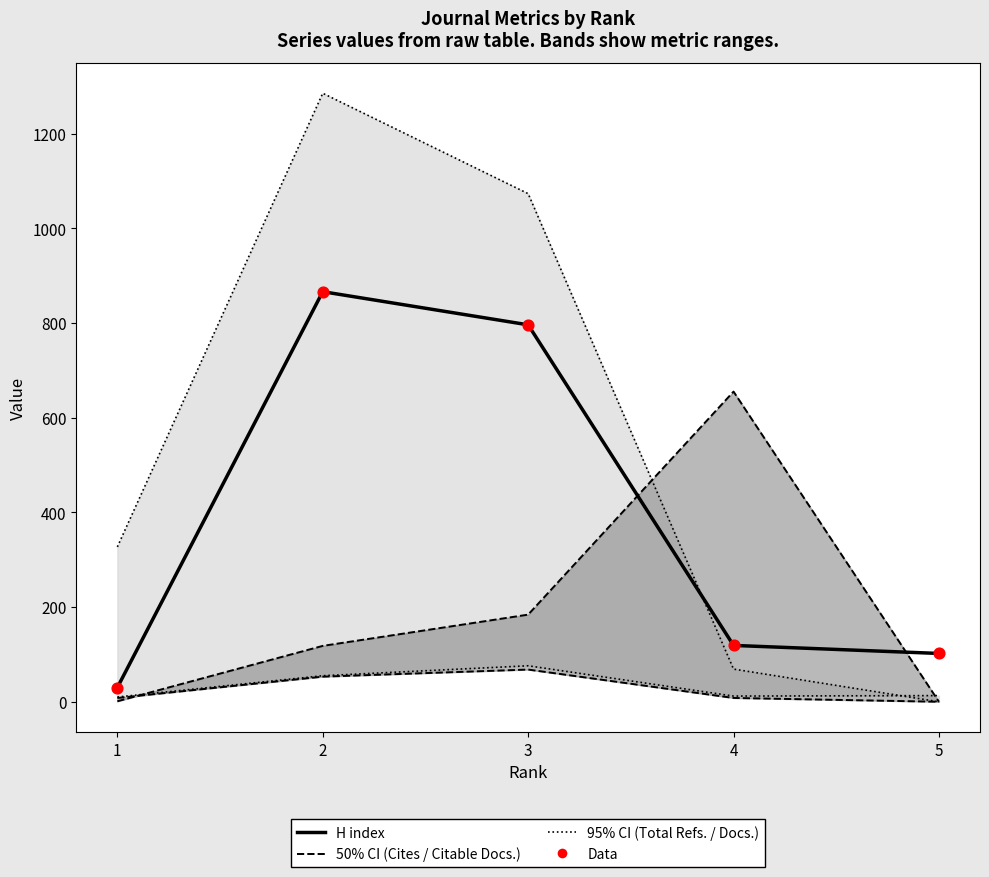

What is the total value across all series at 5?

217